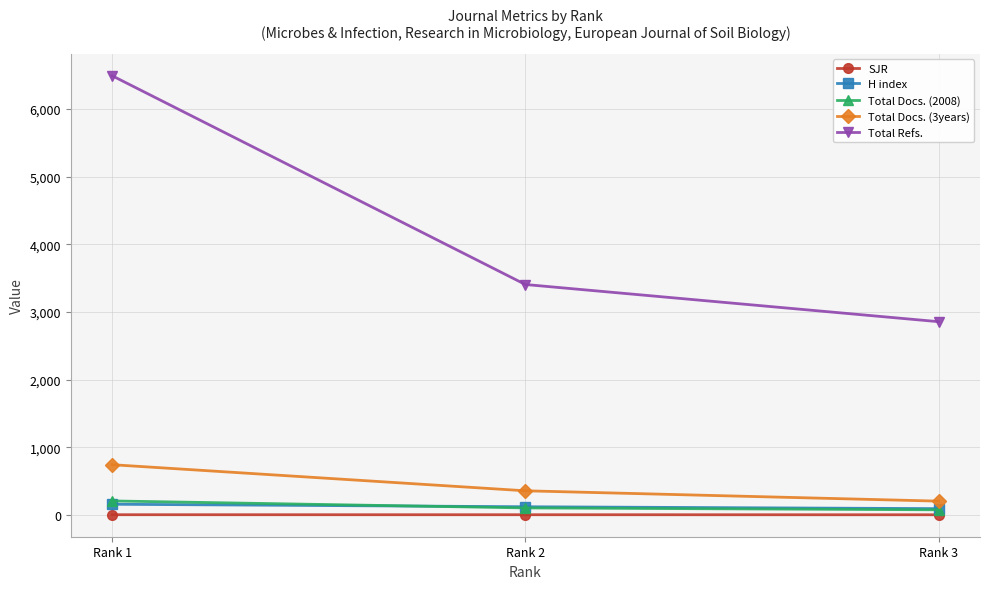

What is the spread (max minus min) of values at Rank 1?

6492.7